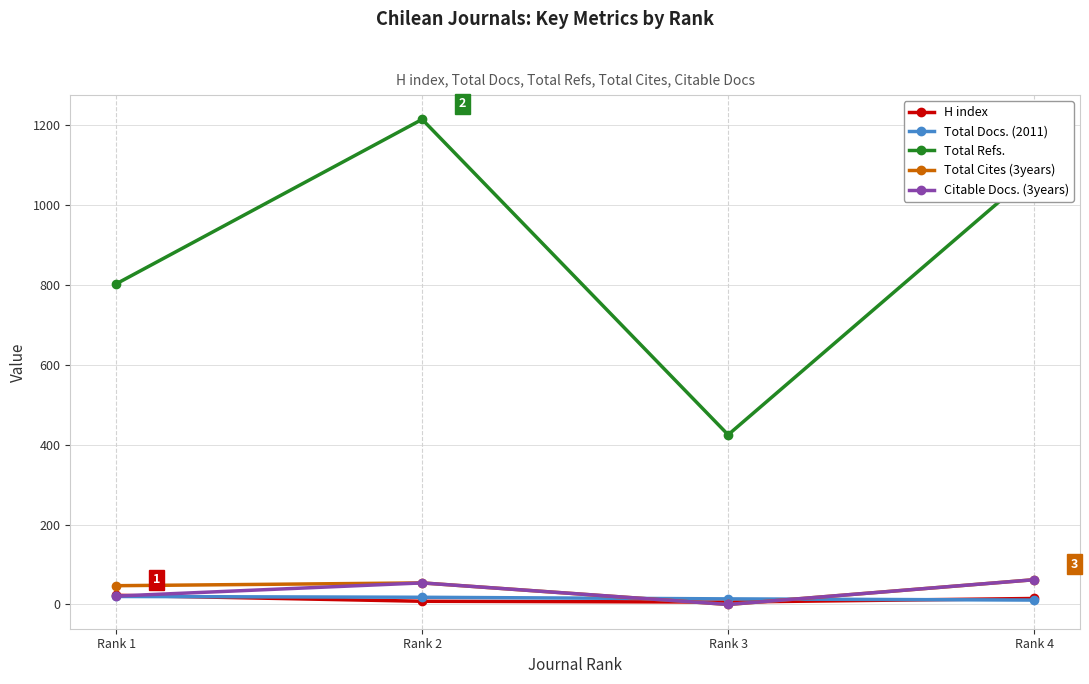

Which label corresponds to the largest value in the chart?

Rank 2